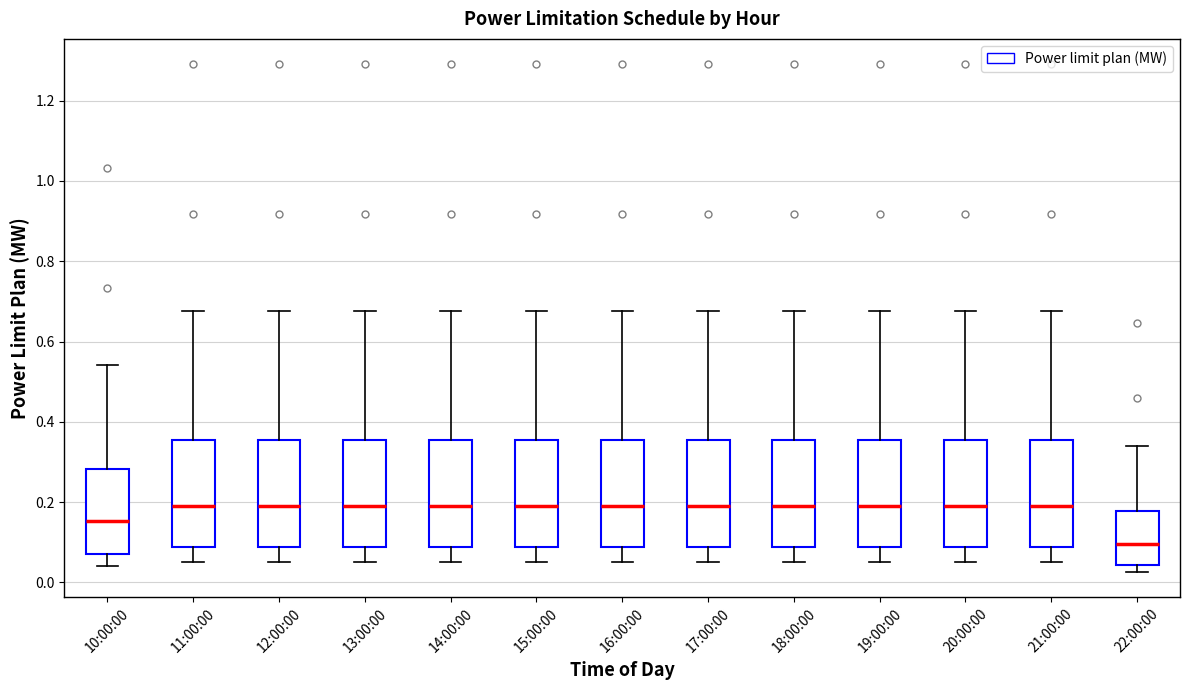

Where does the upper whisker of the box for 19:00:00 end on the y-axis? The values are not printed on the chart, so give them approximately, as read against the axis.

0.68